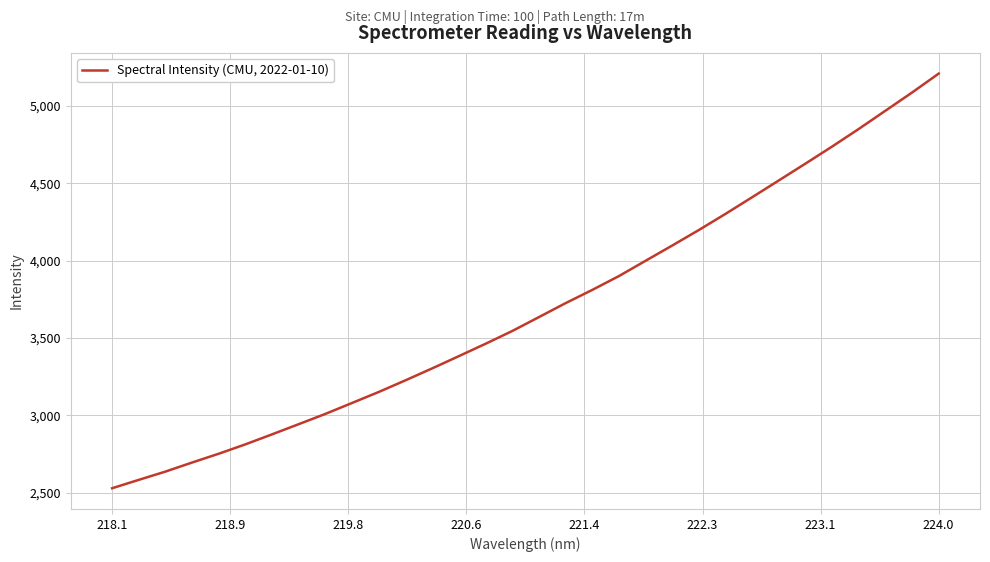

How many lines are shown in the chart?

1